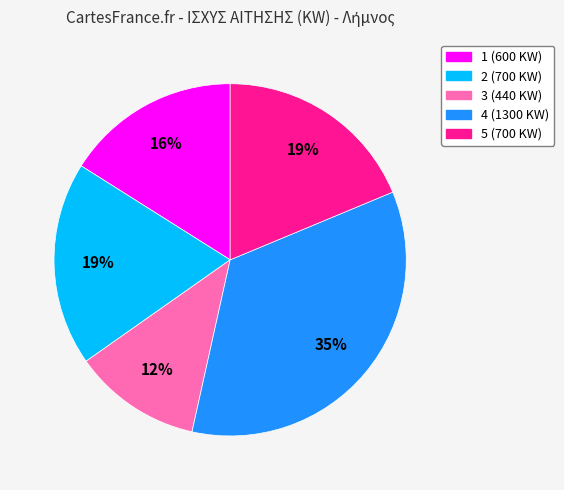

The 3 slice represents 26% of the pie. True or false?

False